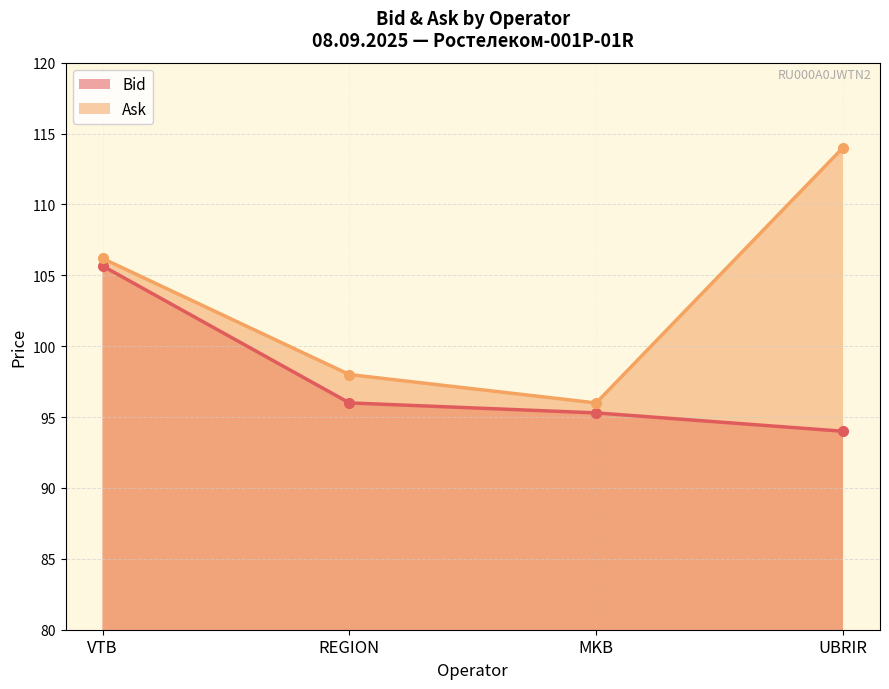

What is the greatest value displayed?

114.0